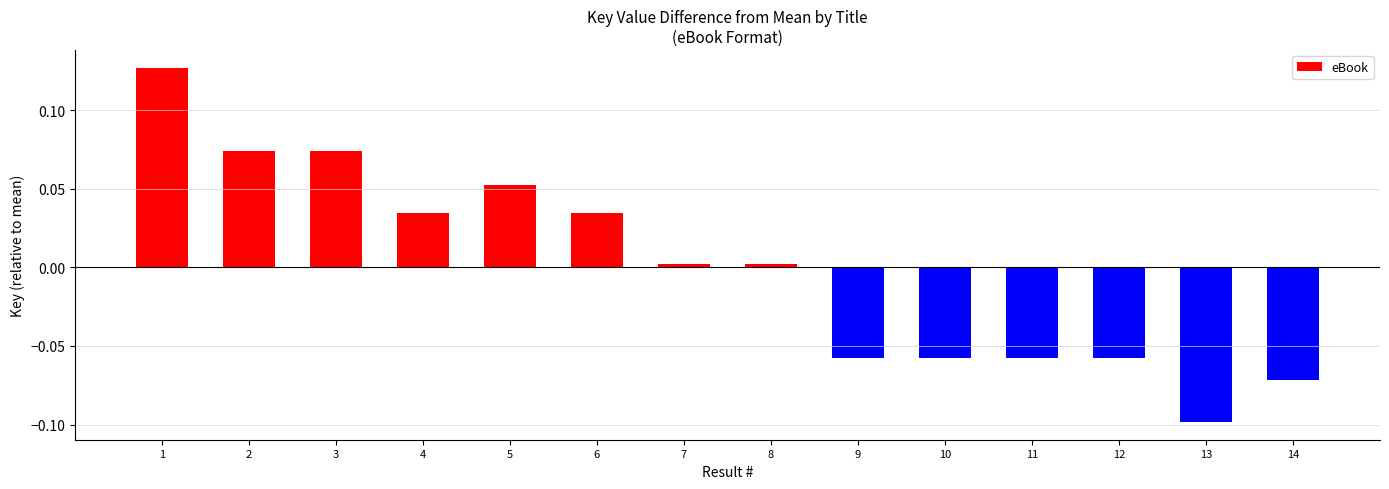

True or false: the data shows -0.0 at 11.

False